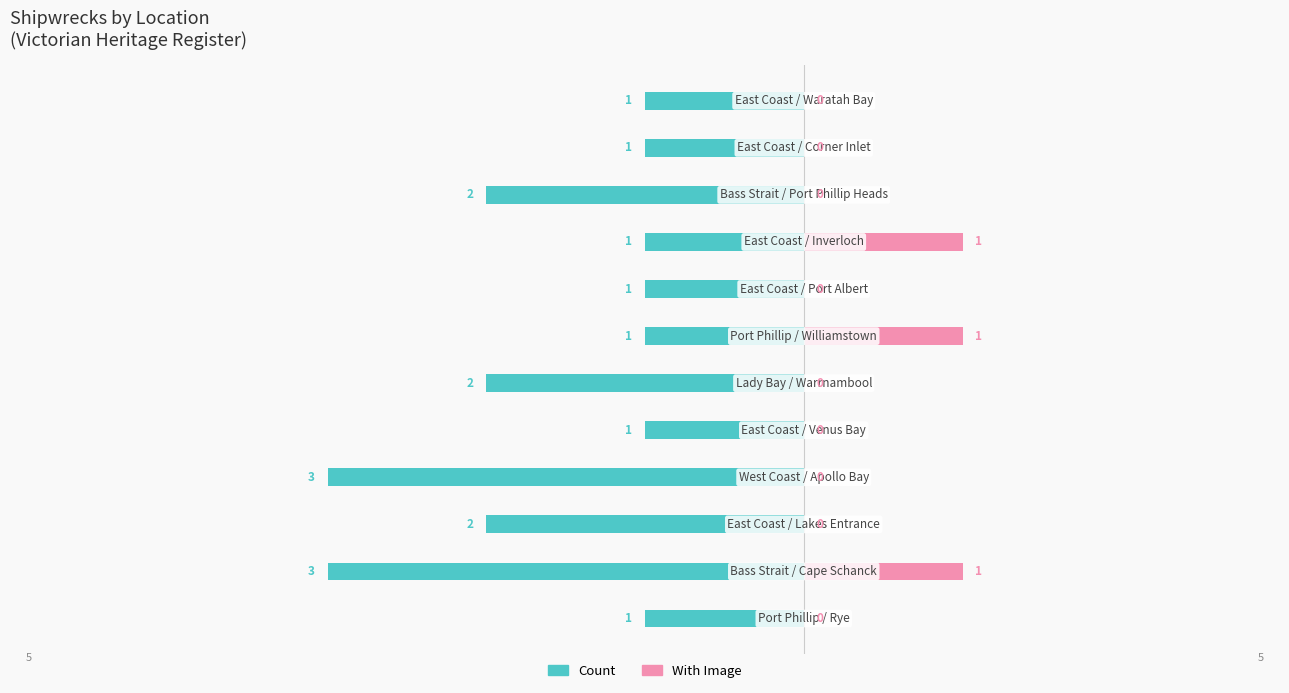

How many values in the With Image series exceed 0?

3